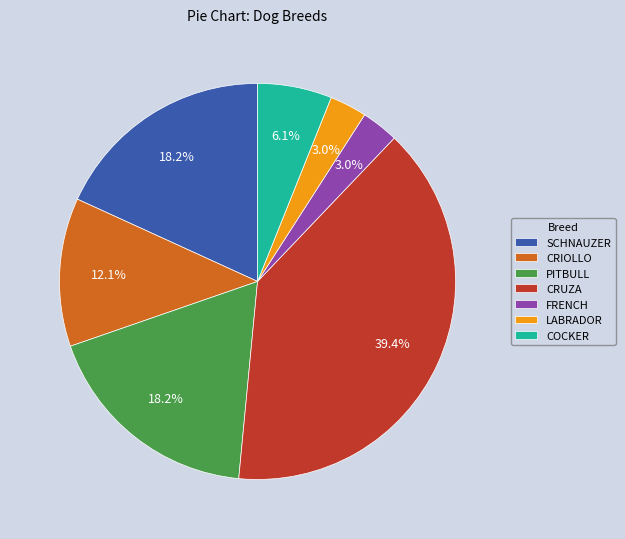

Which slice is the largest?

CRUZA